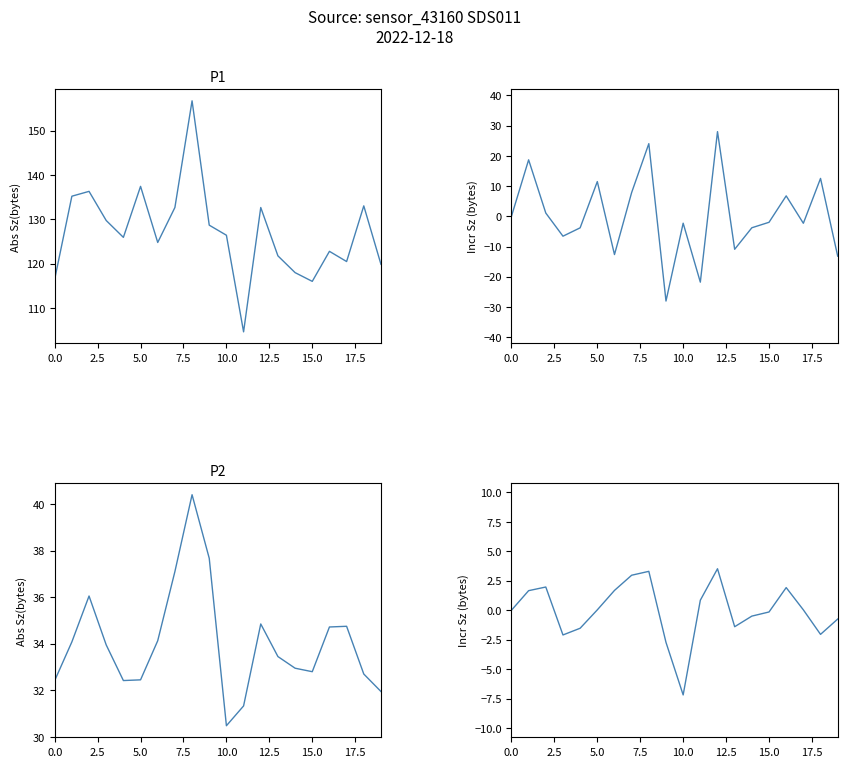

Reading left to right, transcribe all the data shown in this chart.

P1: 116.5	135.2	136.3	129.8	126.0	137.4	124.8	132.7	156.7	128.7	126.4	104.7	132.7	121.8	118.0	116.0	122.8	120.5	133.1	119.9
P1 incr: 0.0	18.7	1.1	-6.6	-3.8	11.5	-12.6	7.9	24.0	-28.0	-2.3	-21.8	28.0	-10.9	-3.8	-2.0	6.8	-2.3	12.6	-13.2
P2: 32.4	34.1	36.0	34.0	32.4	32.5	34.1	37.1	40.4	37.7	30.5	31.3	34.9	33.5	33.0	32.8	34.7	34.8	32.7	31.9
P2 incr: 0.0	1.7	2.0	-2.1	-1.5	0.0	1.7	3.0	3.3	-2.7	-7.2	0.8	3.5	-1.4	-0.5	-0.2	1.9	0.0	-2.0	-0.8